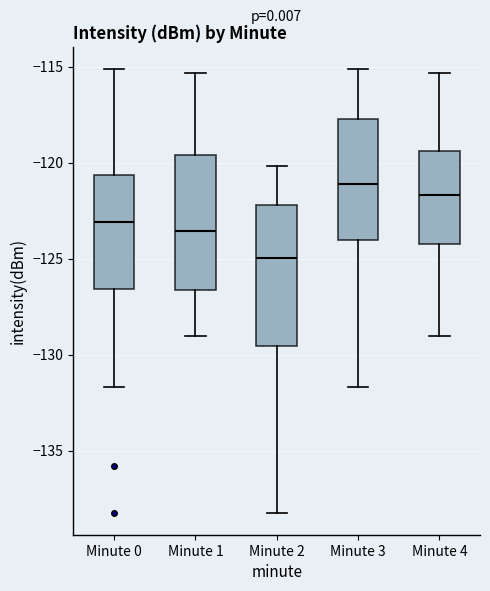

Where does the median line of the box for Minute 3 sit on the y-axis? The values are not printed on the chart, so give them approximately, as read against the axis.

-121.0